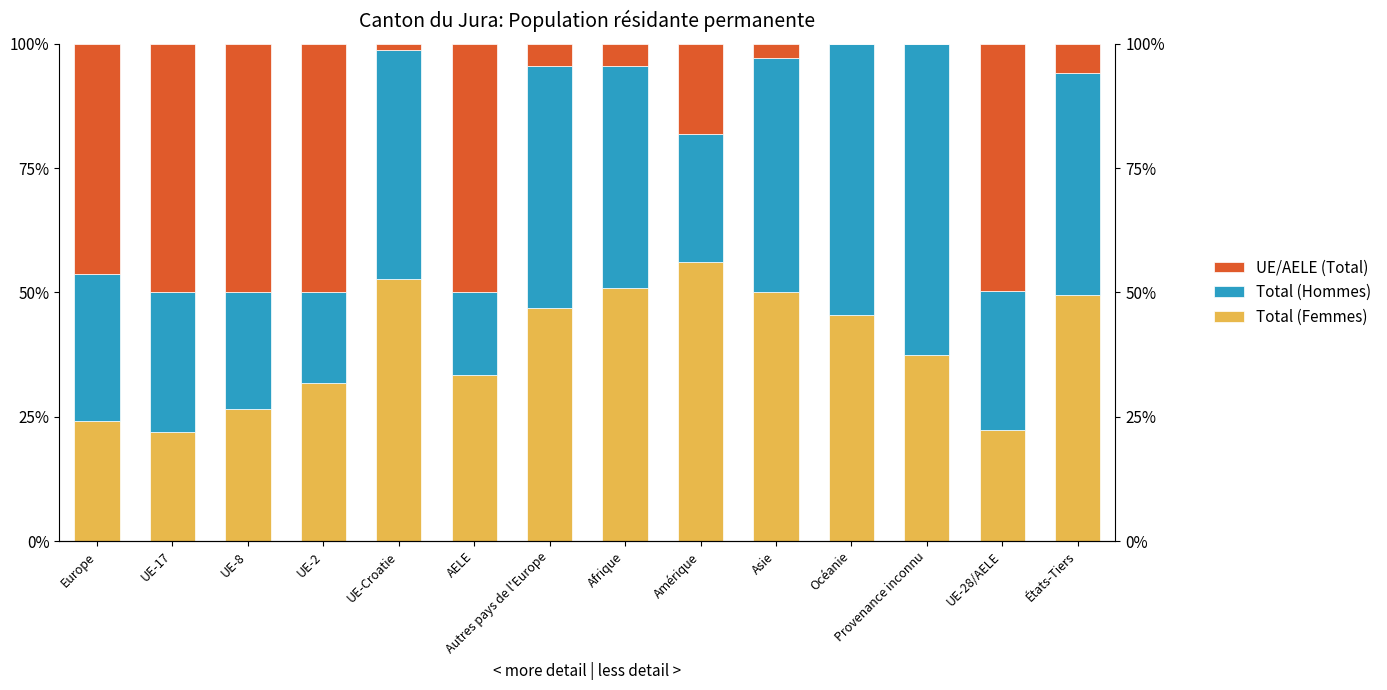

What is the difference between the maximum and second lowest values in the Total (Femmes) series?

33.9